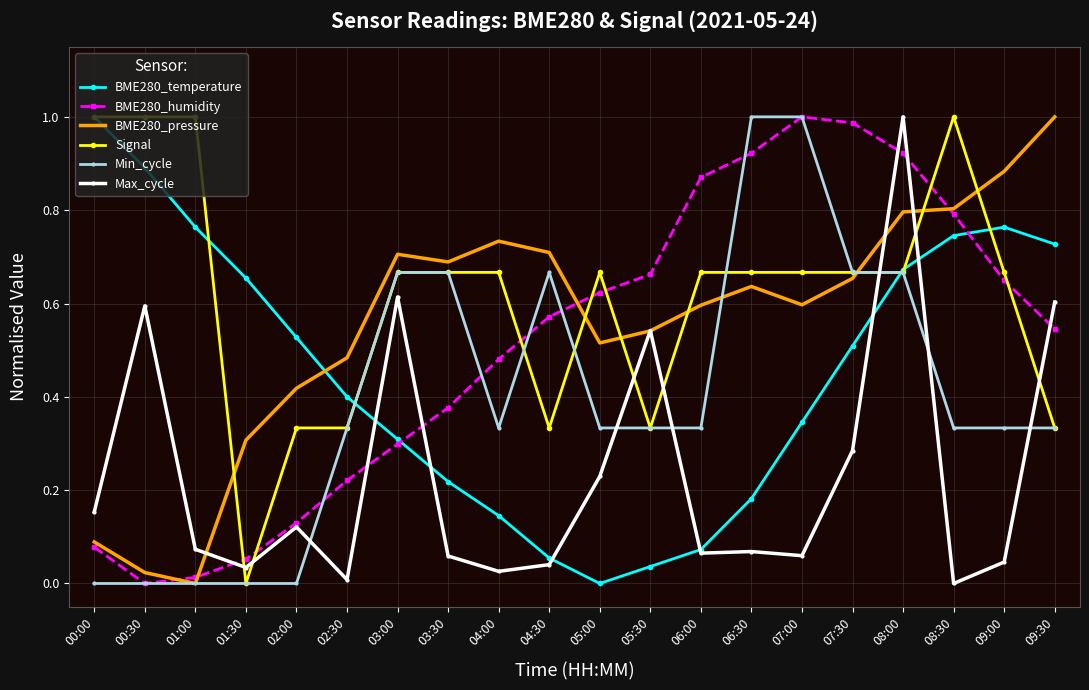

Which series has the largest total across all categories?

Signal